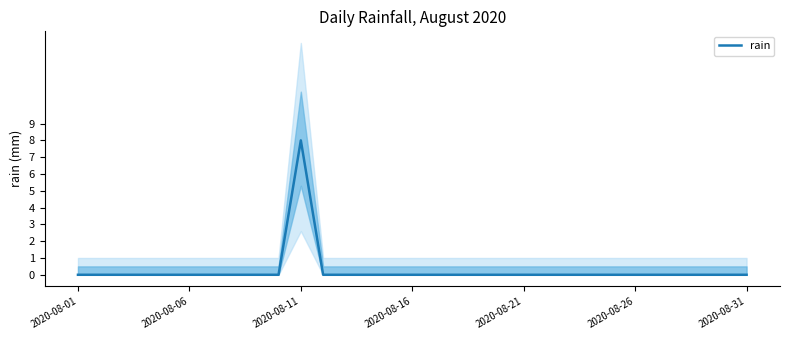

Does the chart display data point markers on the line(s)?

No